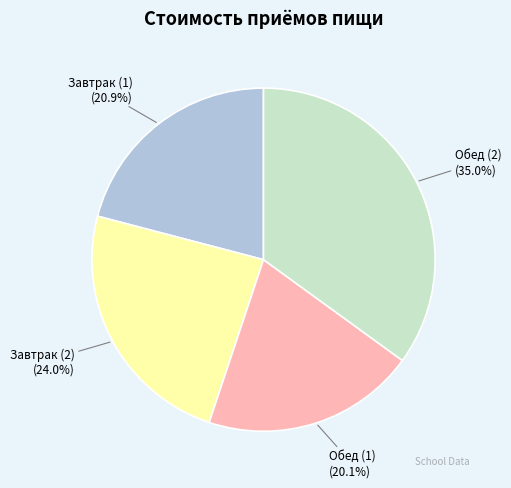

How many slices are in this pie chart?

4